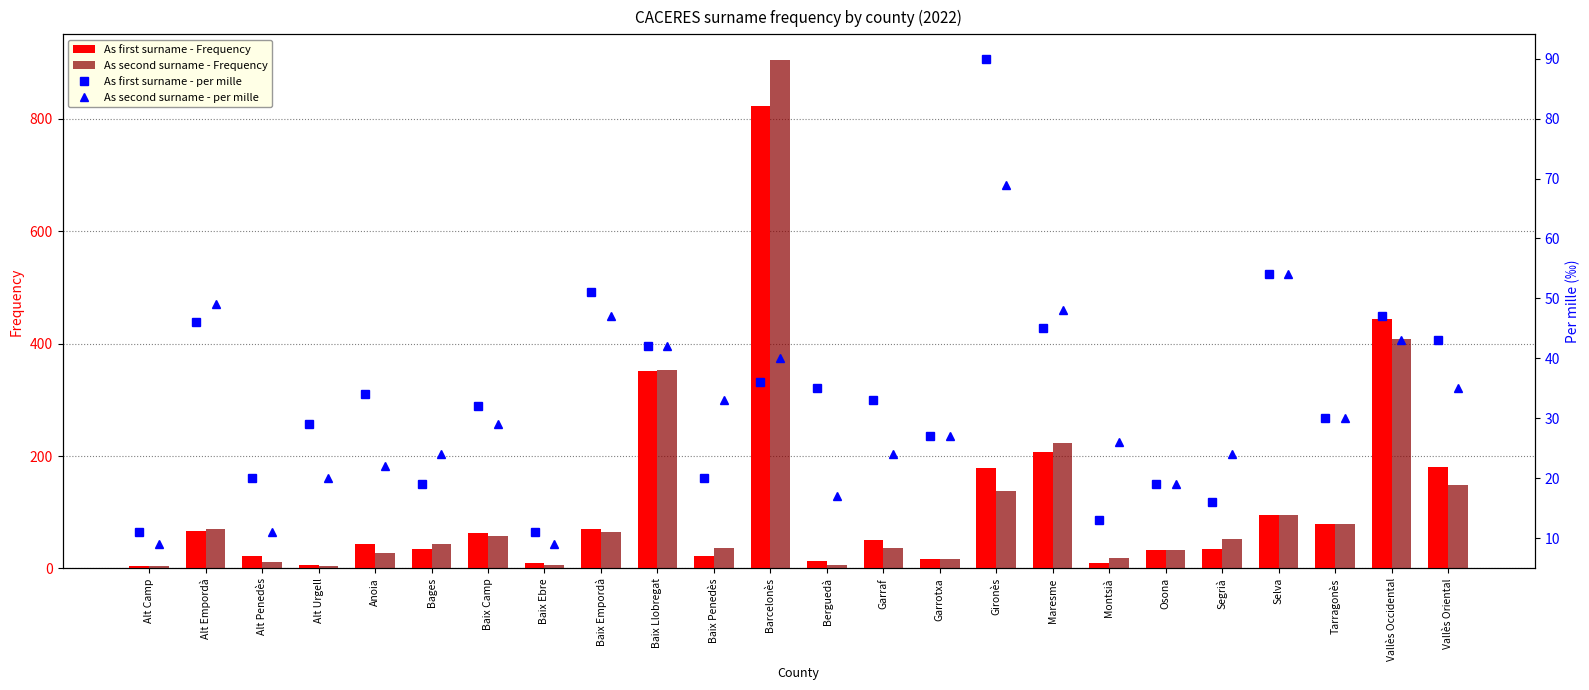

What is the sum of the As second surname - Frequency values at Garraf and Baix Empordà?

102